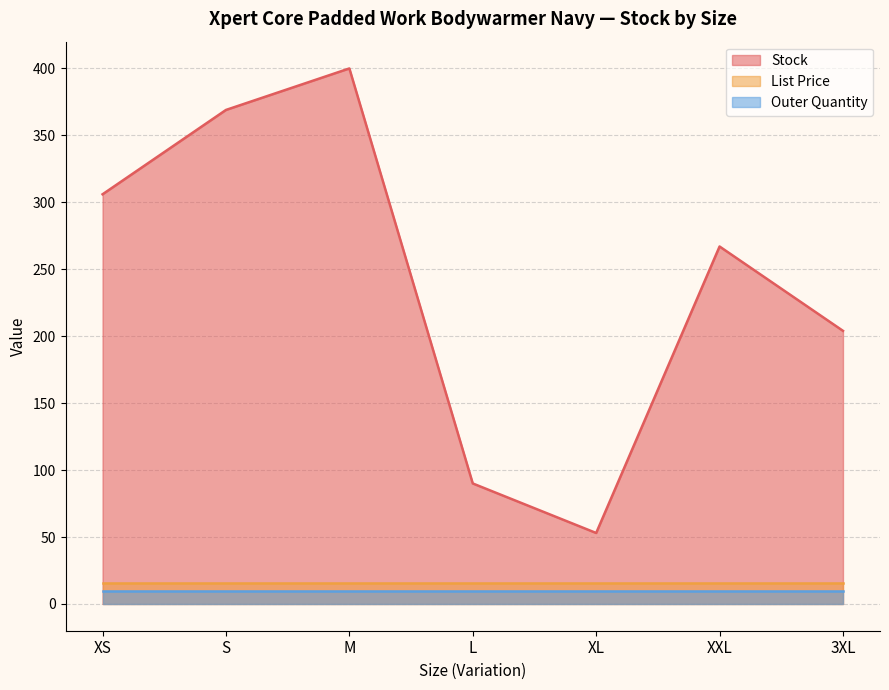

What is the total value across all series at L?

116.0